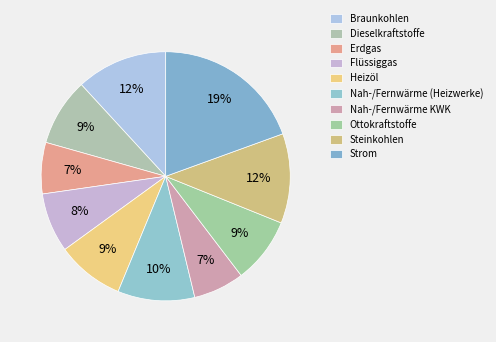

To the nearest percent, what percentage of the pie is Flüssiggas?

8%